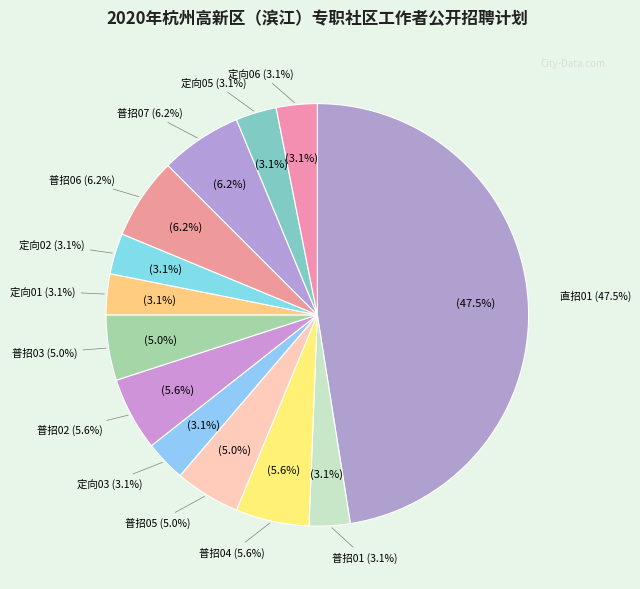

Is the sum of 普招02 and 普招05 greater than half?

No